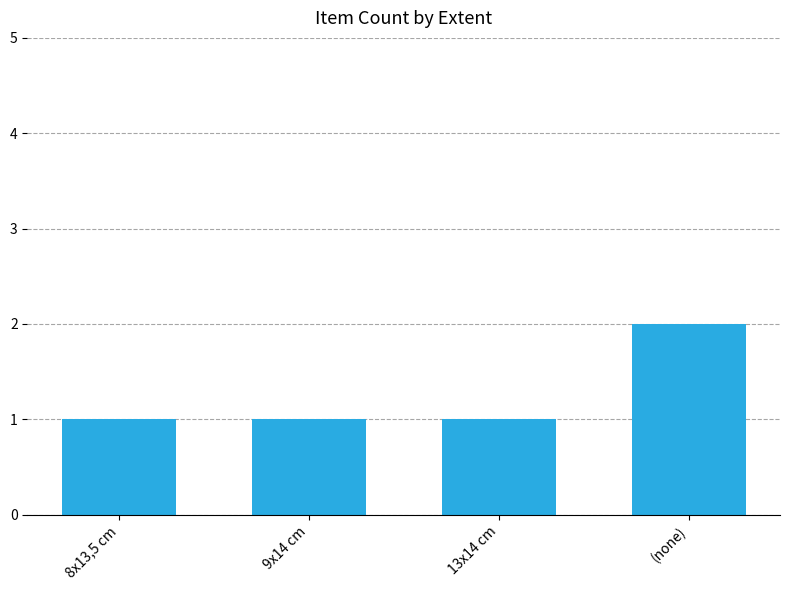

How many values are between 1 and 2?

4